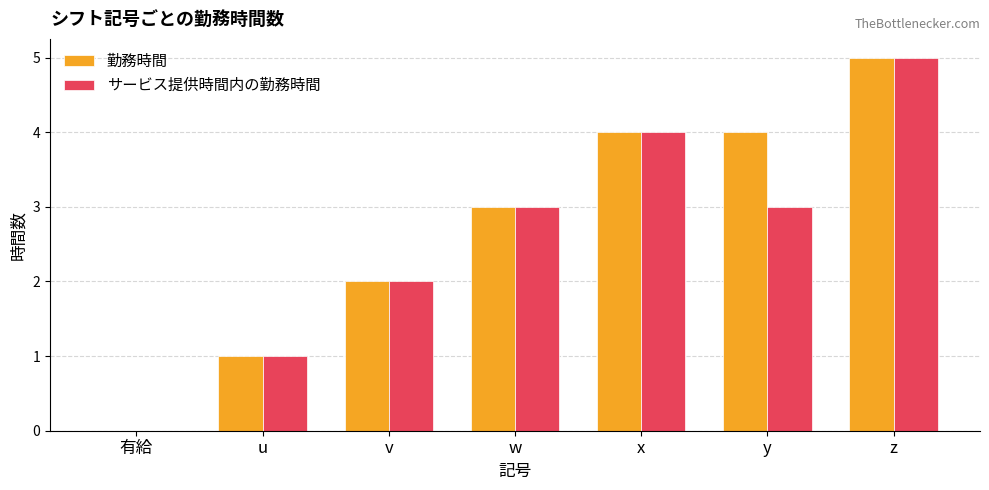

What is the sum of the サービス提供時間内の勤務時間 values at u and z?

6